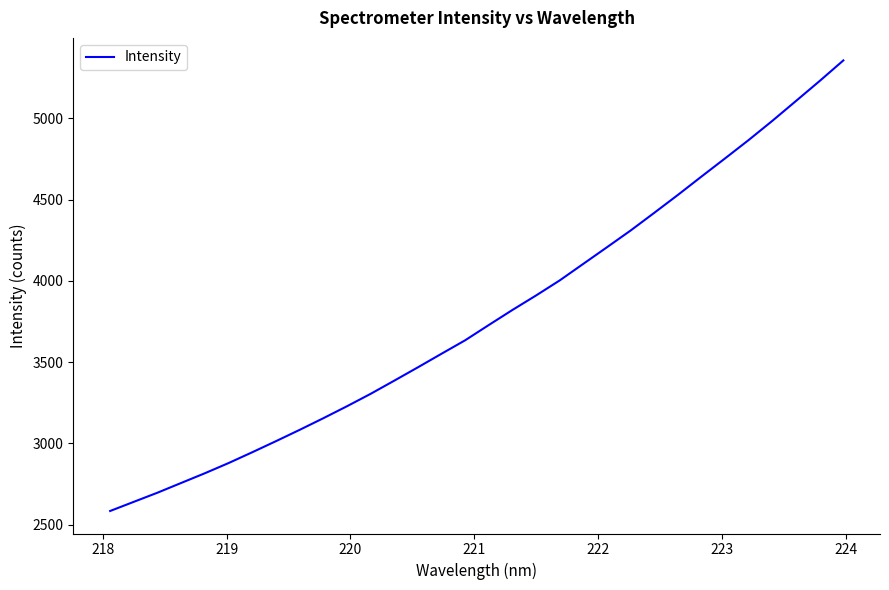

What is the minimum value shown in the chart?

2583.7